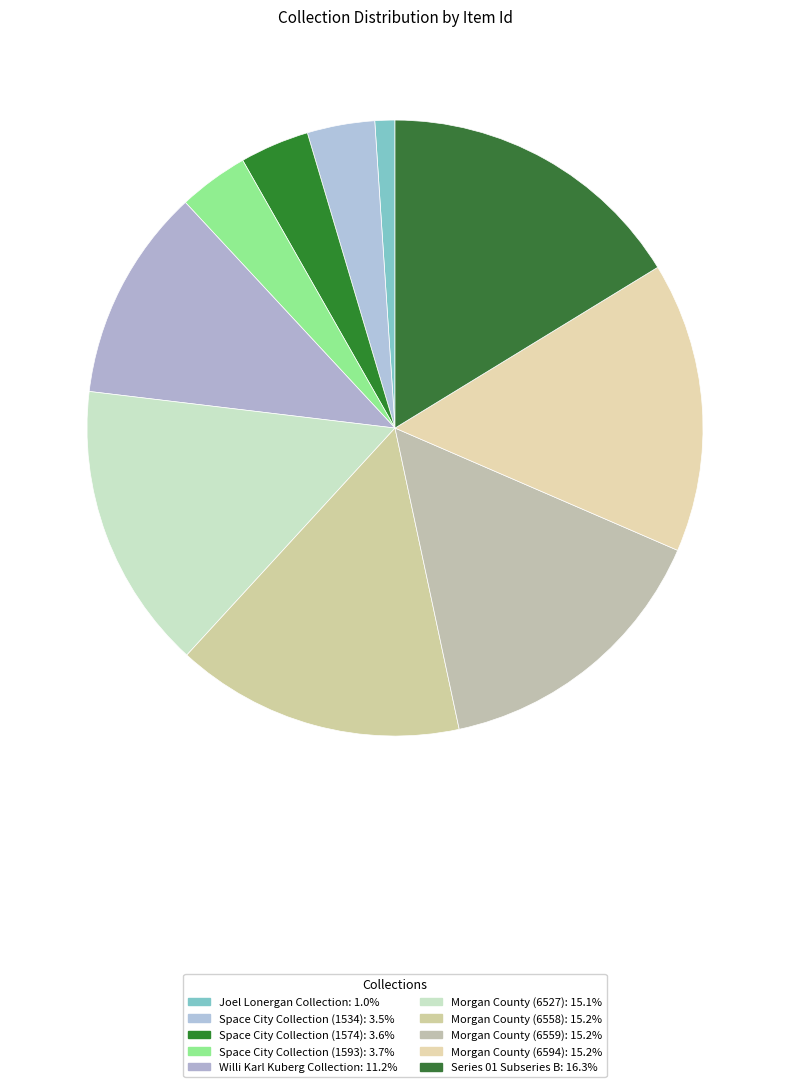

Rank the categories by value from highest to lowest.

Series 01 Subseries B, Morgan County (6594), Morgan County (6559), Morgan County (6558), Morgan County (6527), Willi Karl Kuberg Collection, Space City Collection (1593), Space City Collection (1574), Space City Collection (1534), Joel Lonergan Collection